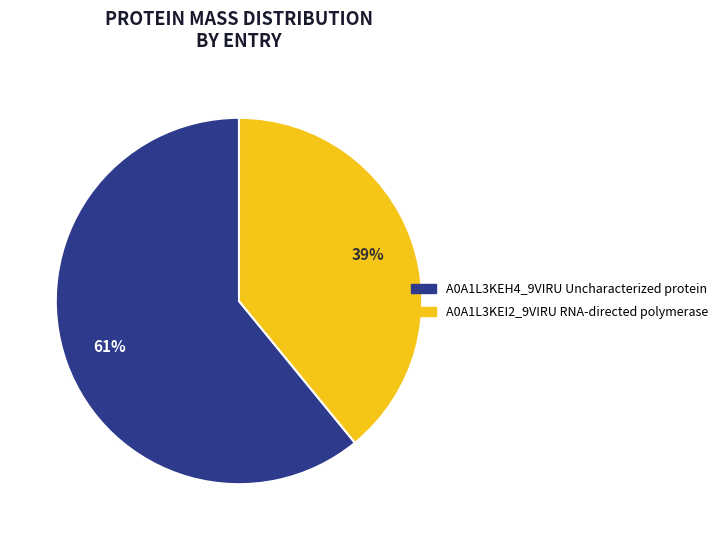

Is there a majority slice in this chart?

Yes